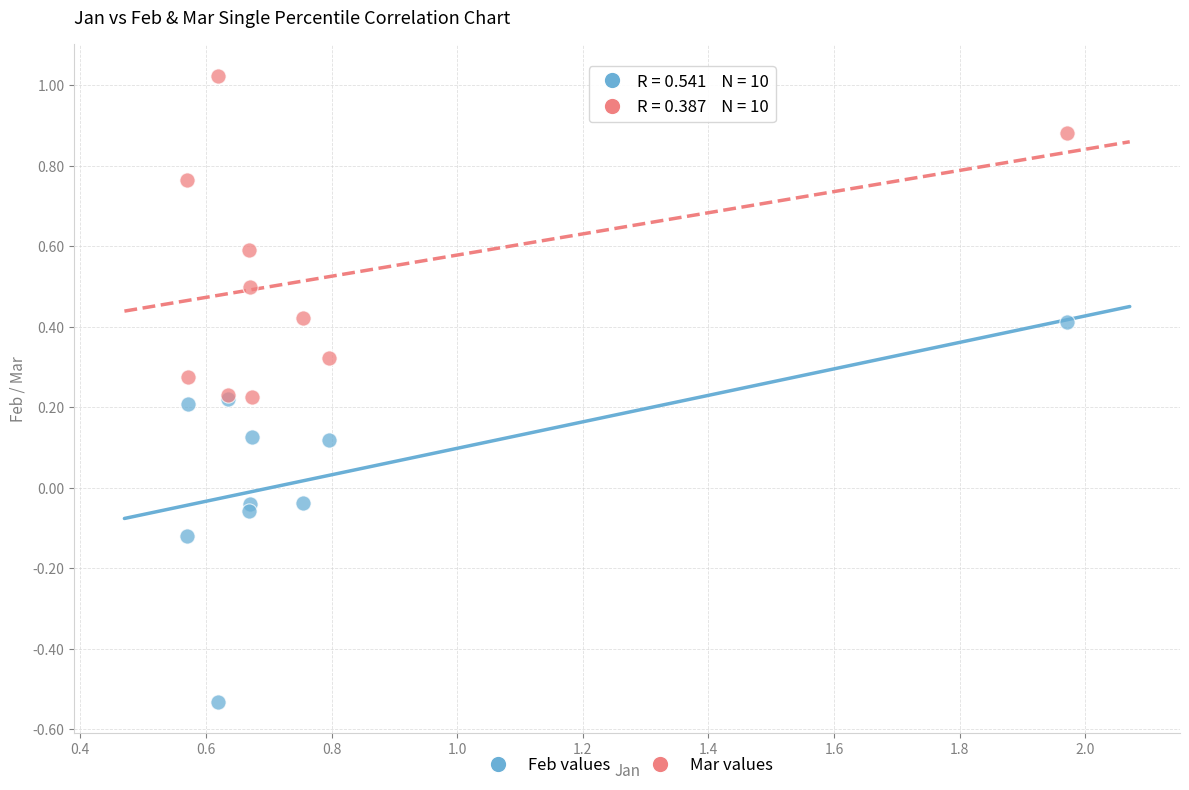

What is the X range (max minus min) for the scatter plot?

1.4